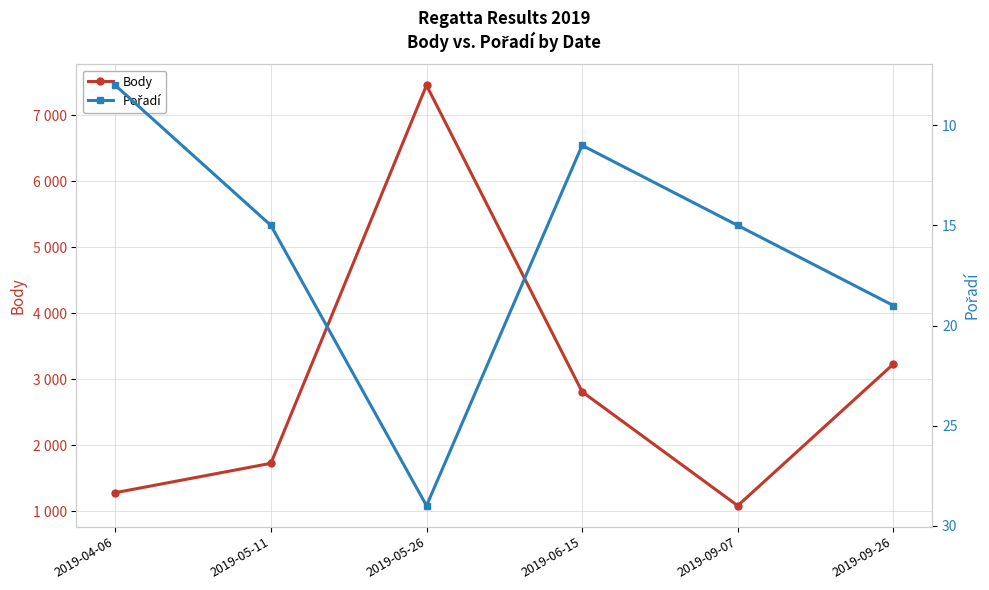

Reading left to right, list all the values displayed in this chart.

Body: 2019-04-06=1285	2019-05-11=1730	2019-05-26=7457	2019-06-15=2814	2019-09-07=1088	2019-09-26=3233
Pořadí: 2019-04-06=8	2019-05-11=15	2019-05-26=29	2019-06-15=11	2019-09-07=15	2019-09-26=19